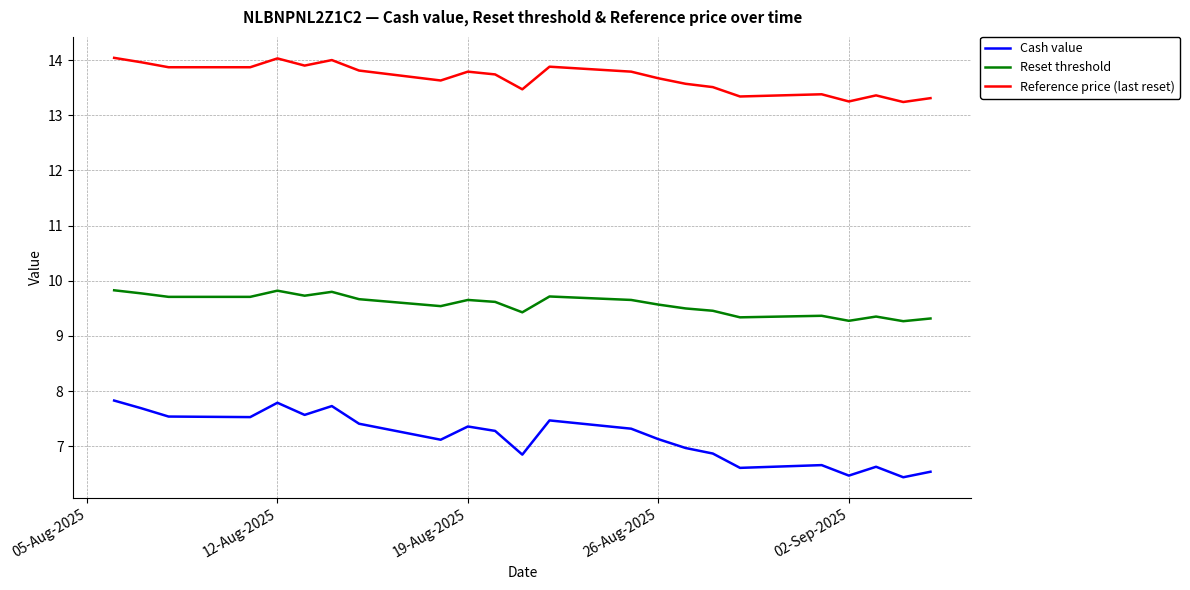

What is the sum of all Reference price (last reset) values?

314.4